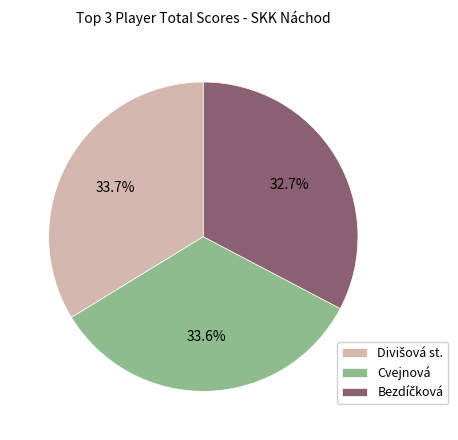

Count the number of slices in the pie.

3